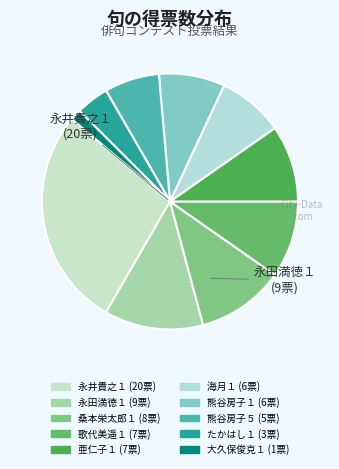

Is it true that 歌代美遥１ is 15% of the pie?

False